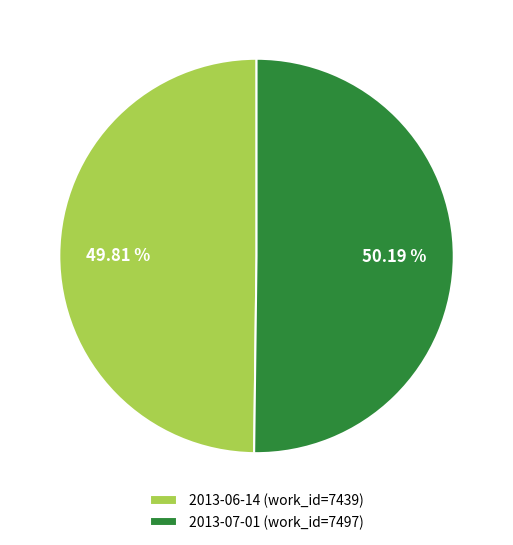

To the nearest percent, what is the average slice percentage?

50%